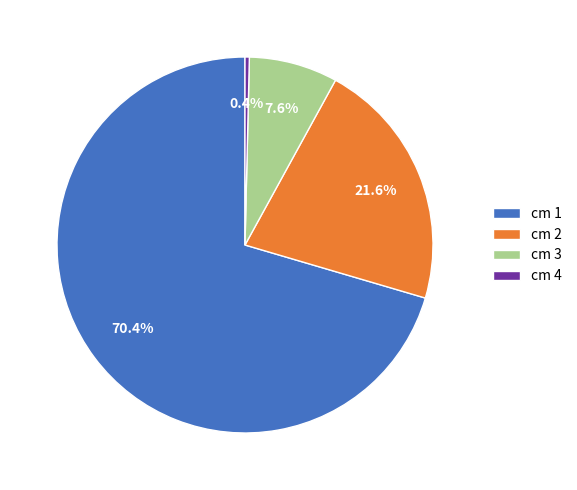

To the nearest percent, what is the difference between the largest and smallest slice percentages?

70%